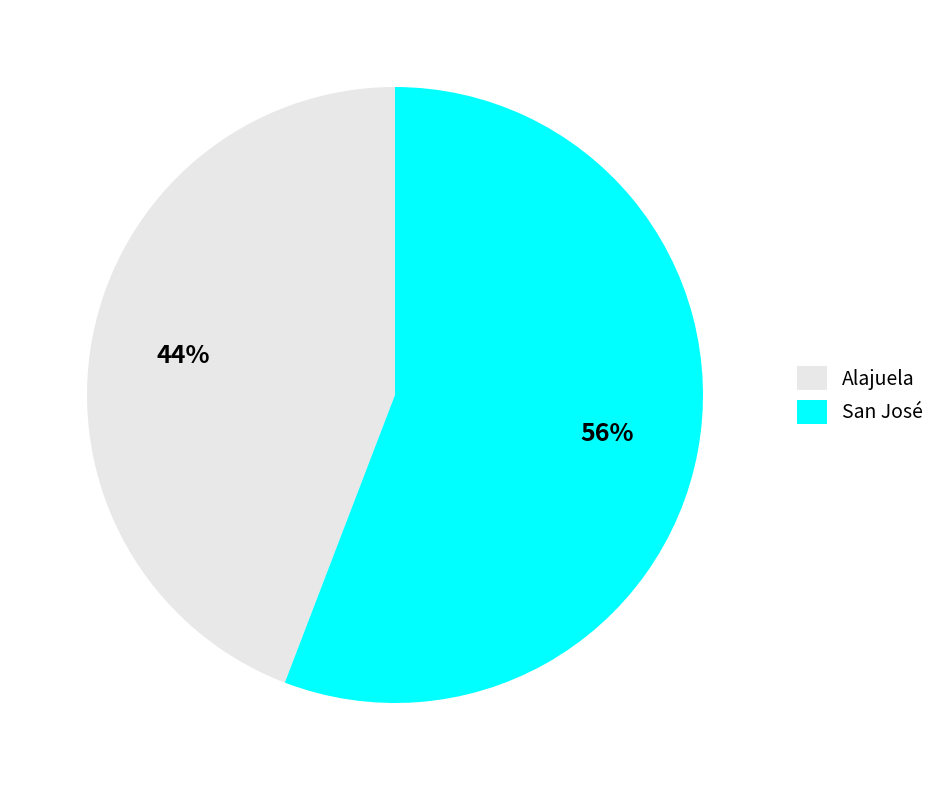

Which slice is the largest?

San José